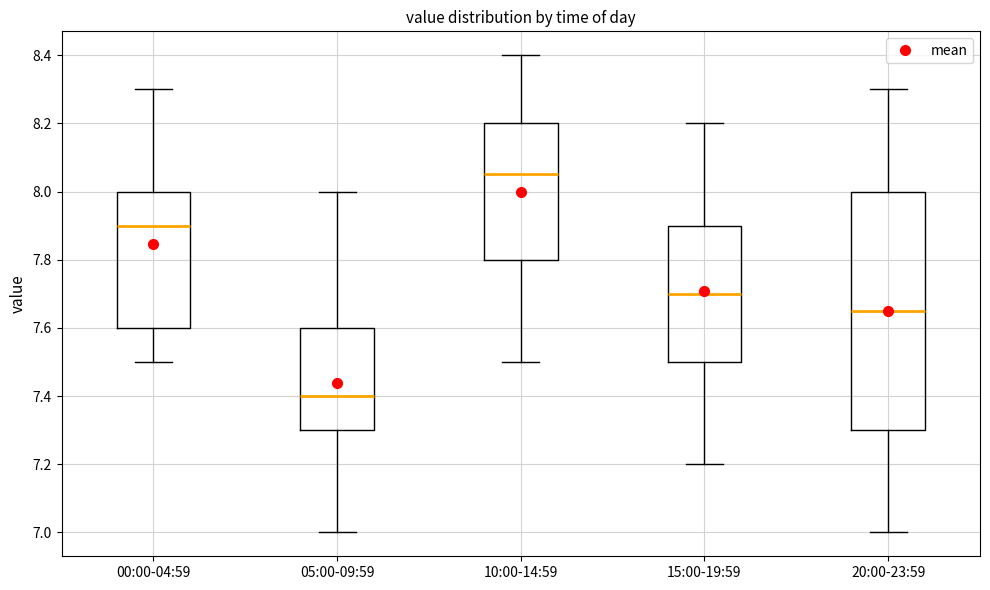

Which box has the lowest median line?

05:00-09:59